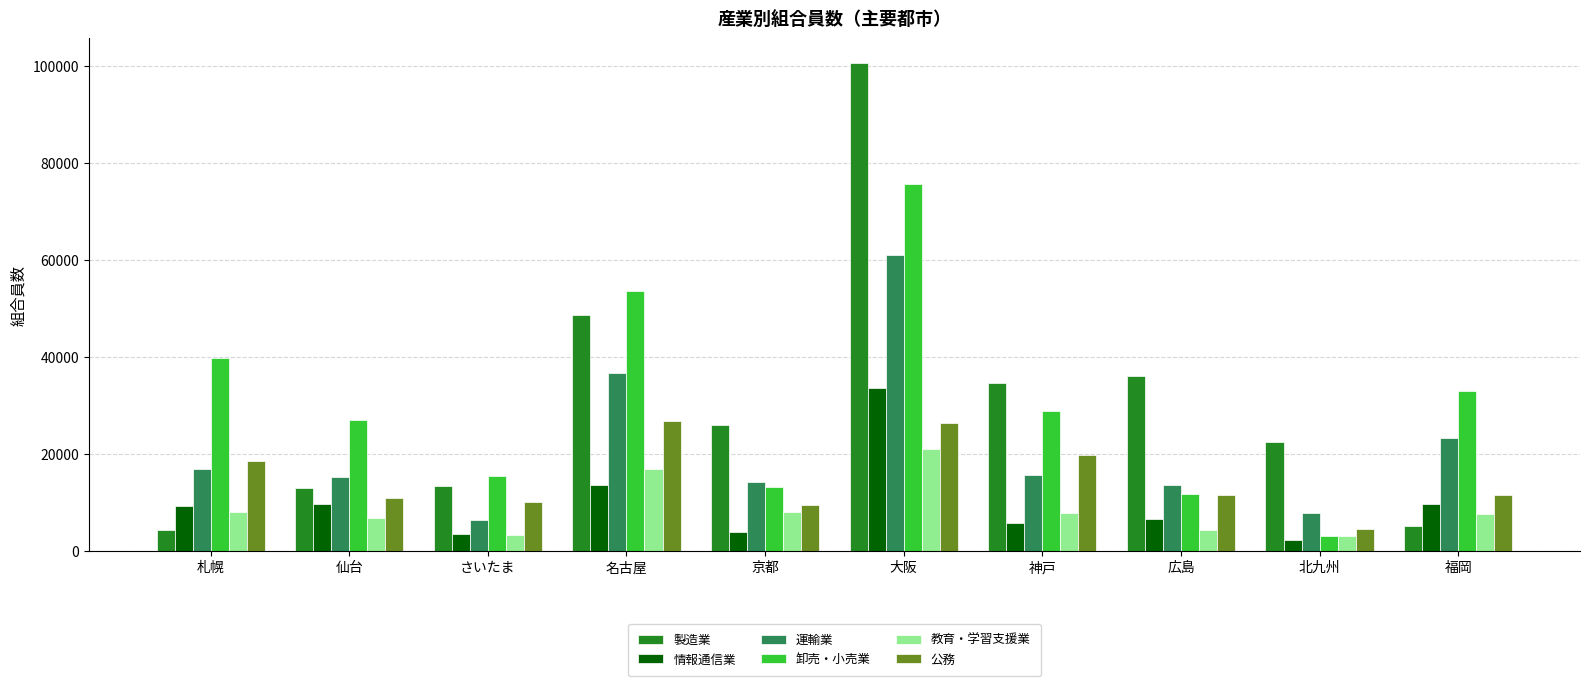

What is the spread (max minus min) of values at 名古屋?

40164